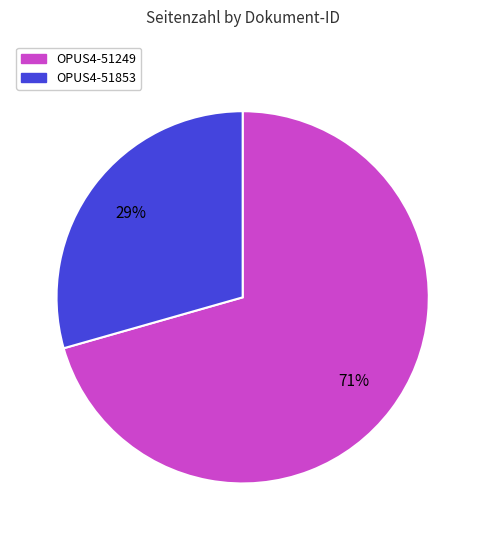

What percentage is the OPUS4-51249 slice, to the nearest percent?

71%